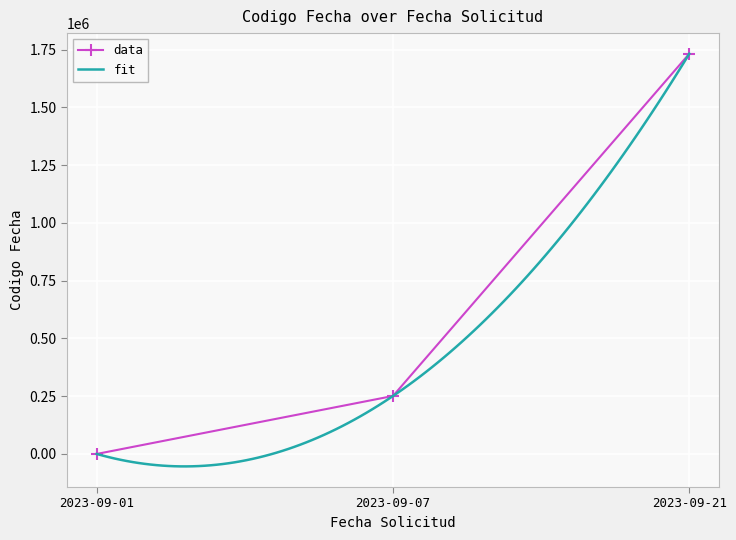

The value at 2023-09-21 is 2720536. True or false?

False